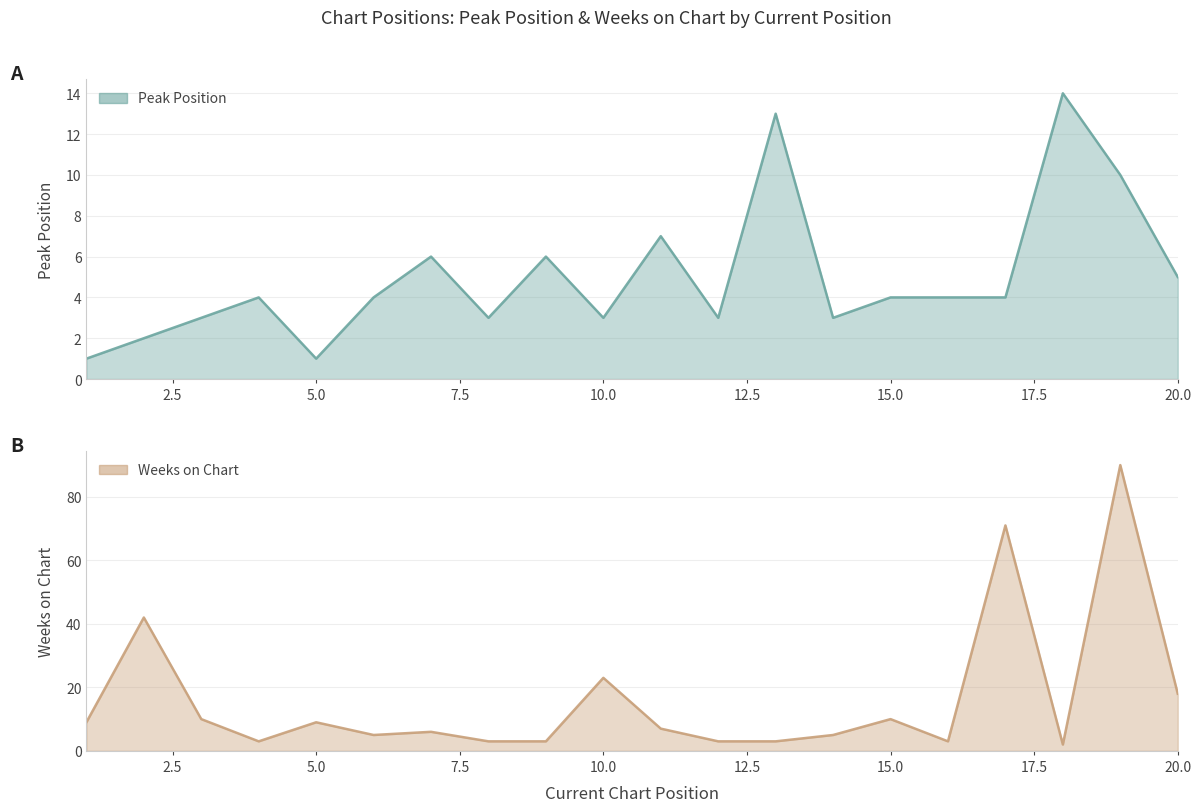

Reading left to right, extract all data points from this chart.

Peak Position: 1	2	3	4	1	4	6	3	6	3	7	3	13	3	4	4	4	14	10	5
Weeks on Chart: 9	42	10	3	9	5	6	3	3	23	7	3	3	5	10	3	71	2	90	18